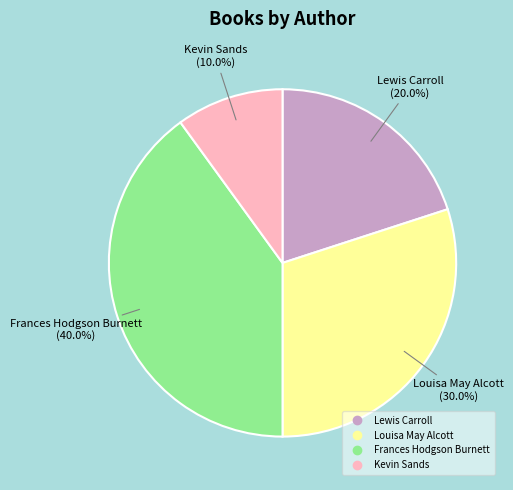

What percentage is NOT represented by Louisa May Alcott?

70.0%